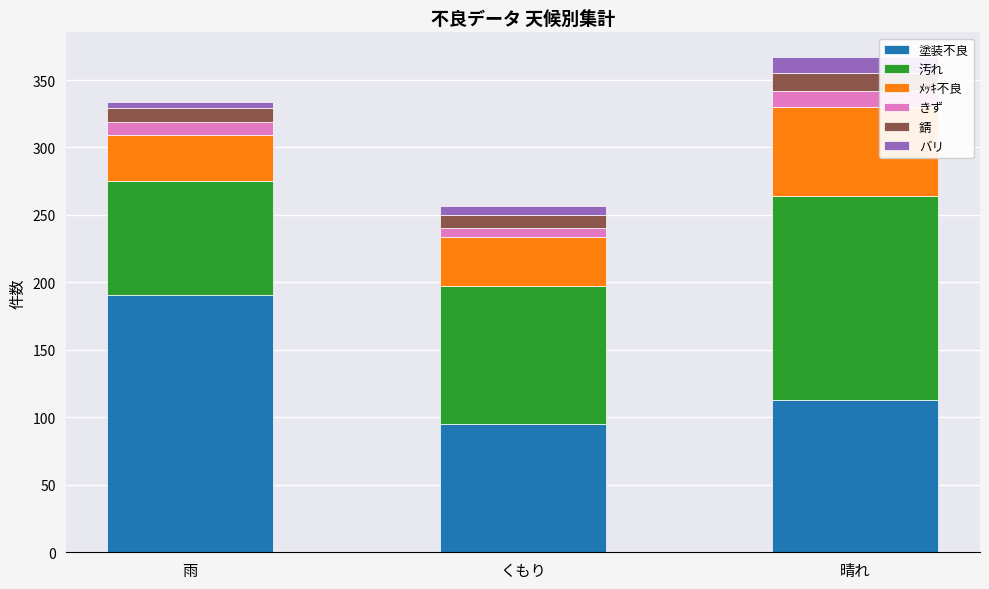

What is the minimum value for 塗装不良?

95